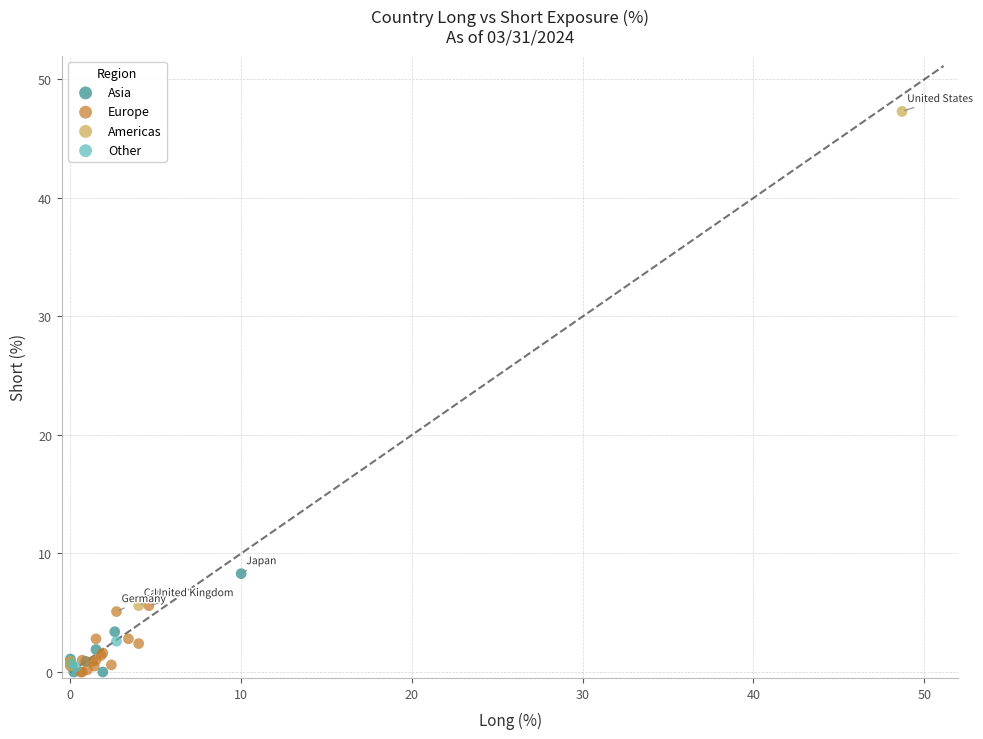

Which series has the largest Y range (max minus min)?

Americas